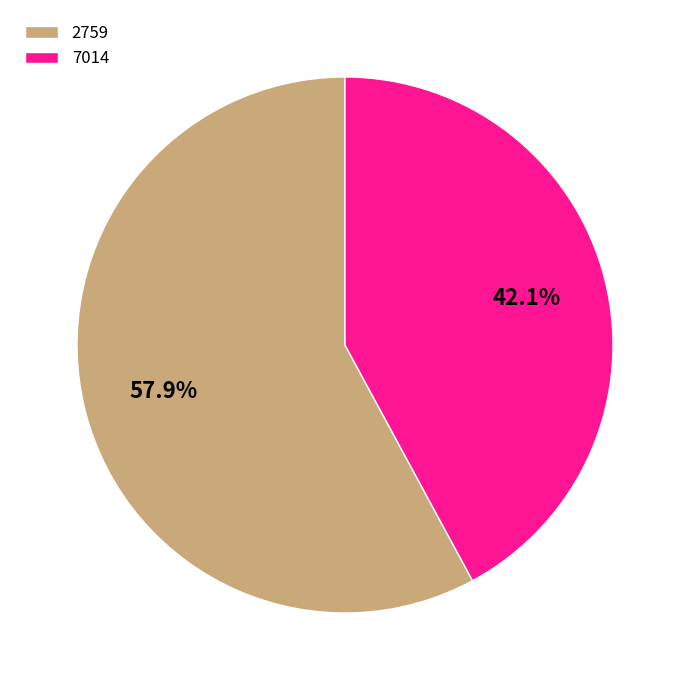

How many slices are in this pie chart?

2